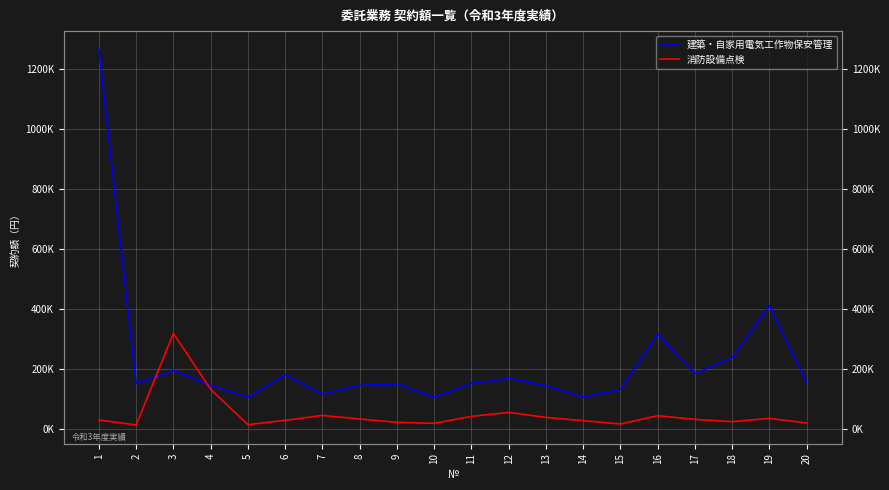

Reading left to right, what are all the values shown in this chart?

建築・自家用電気工作物保安管理: 1265000	150480	195360	145200	105600	180840	116160	145200	150480	105600	151800	168960	143880	105600	132000	316800	184800	238332	411840	154440
消防設備点検: 29700	13200	319000	132000	14300	28600	45100	33000	22000	18700	41800	55000	38500	27500	16500	44000	31900	24200	35200	19800